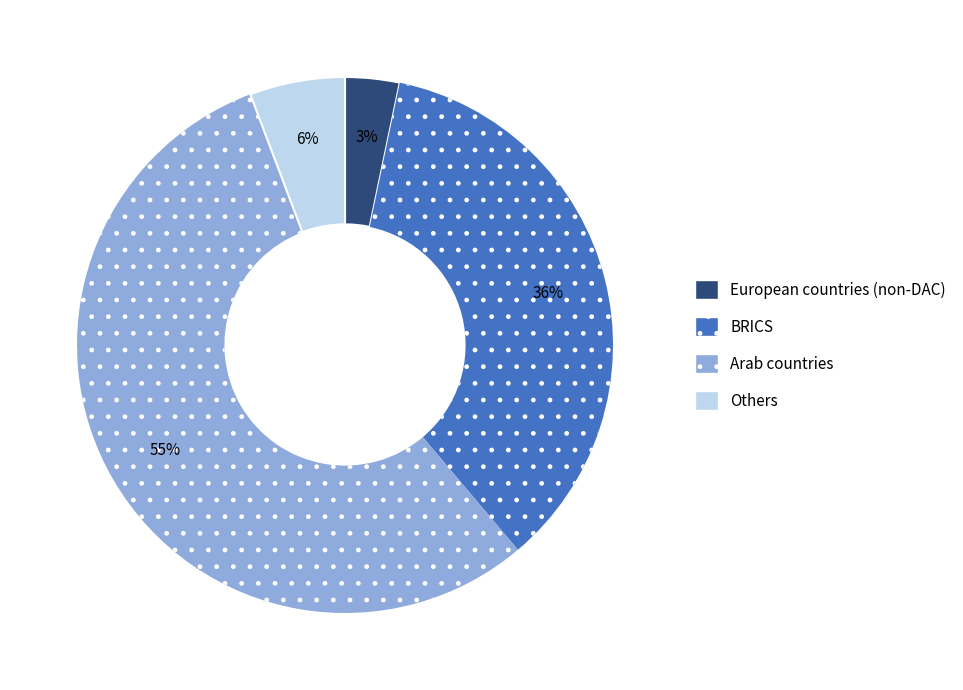

How many segments does this pie chart have?

4